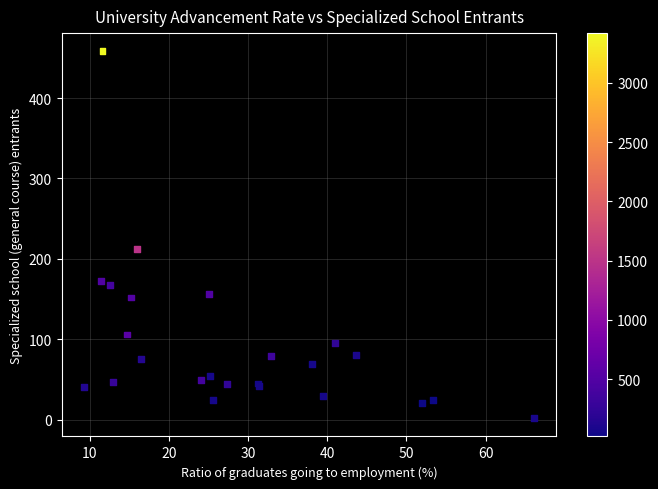

What Y value in the scatter plot is closest to 230?

212